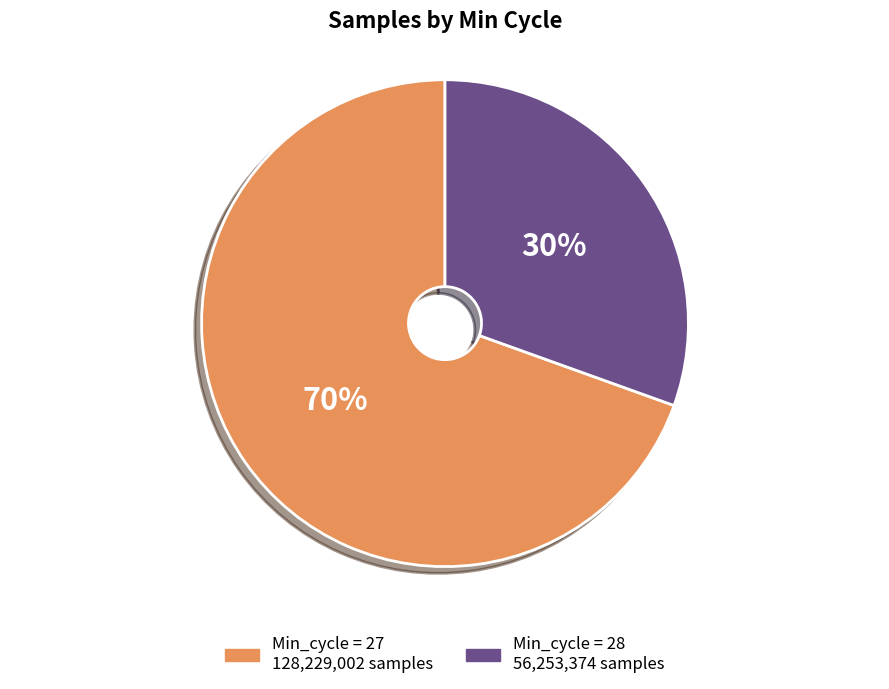

Is there a majority slice in this chart?

Yes